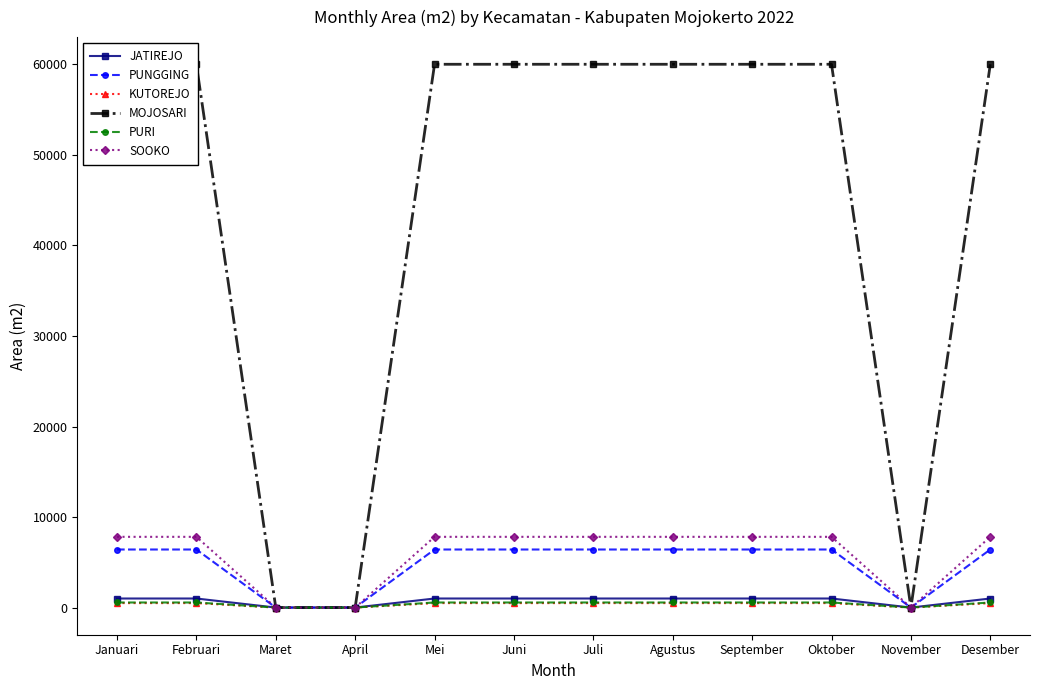

How many categories are shown in the chart?

12